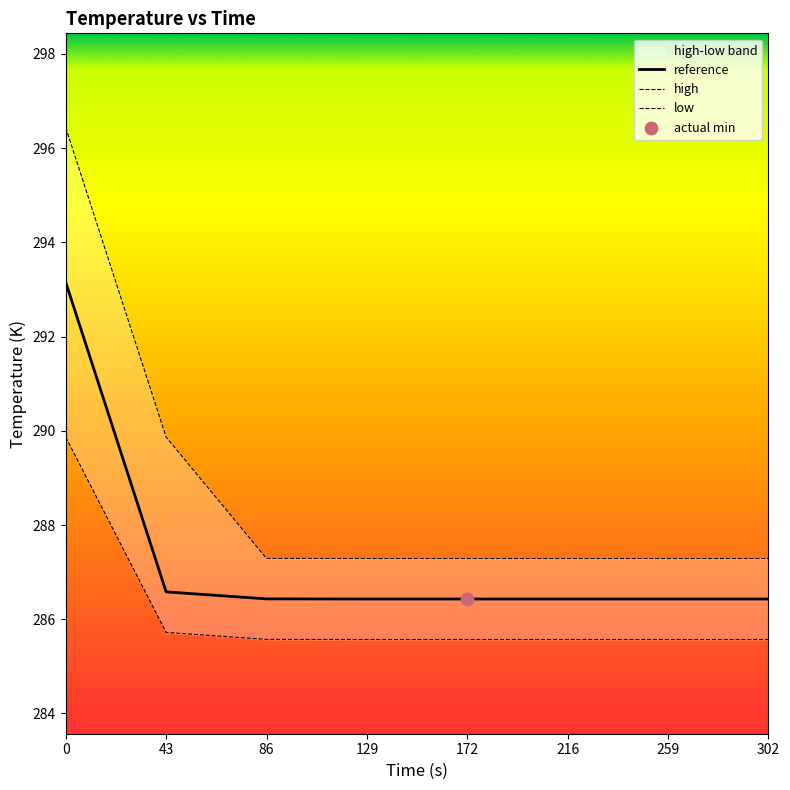

At how many categories does at least one series exceed 293?

1